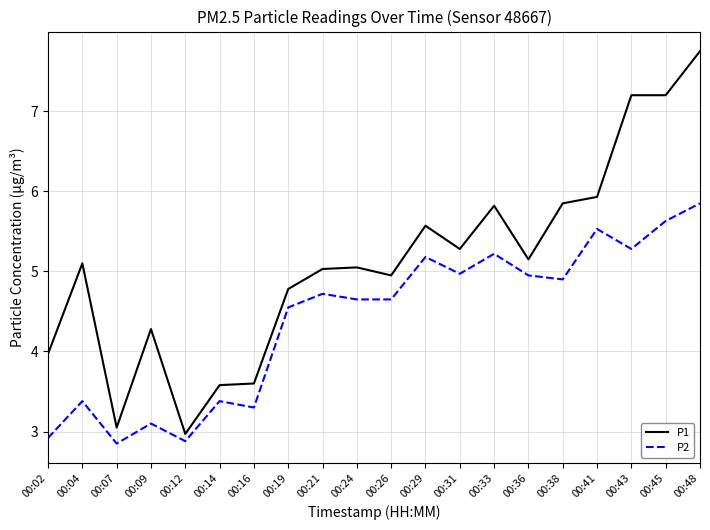

True or false: P1 has more than 2 interior local peaks.

True